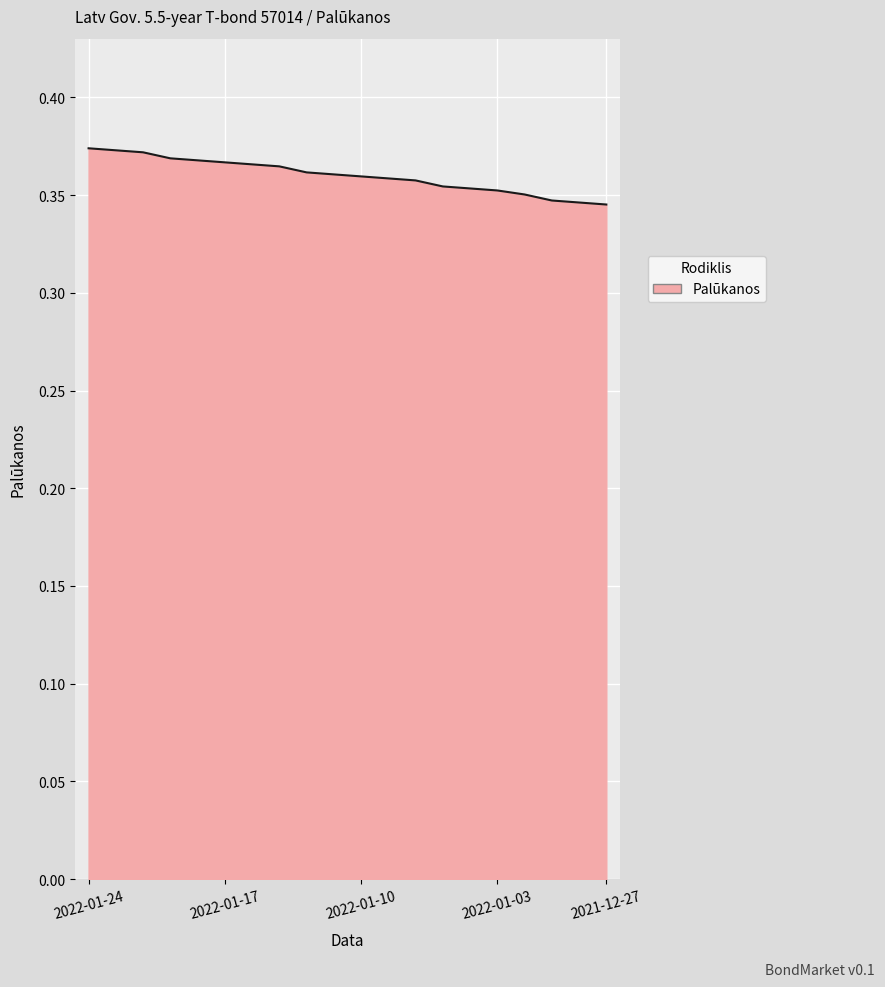

What is the value of the 18th point from the left?

0.3